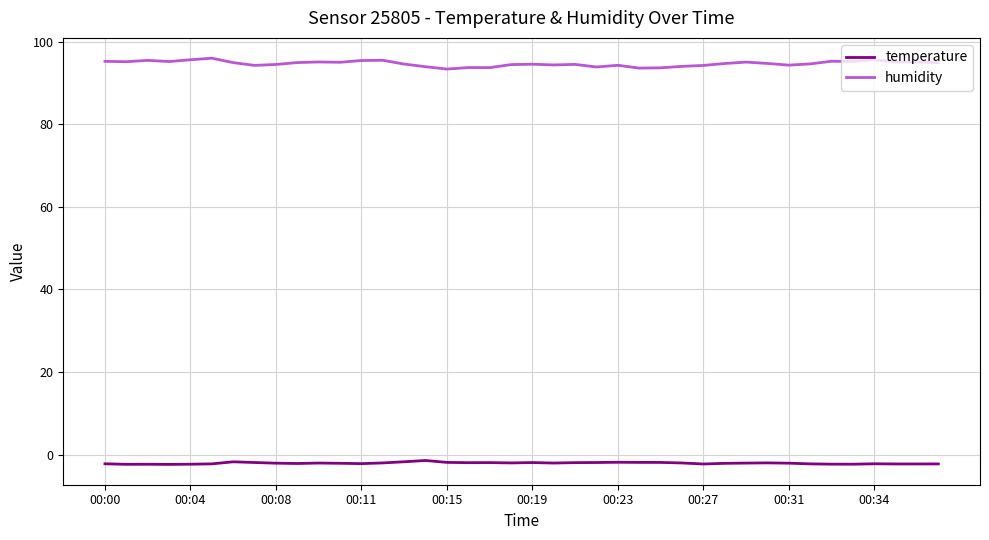

True or false: temperature and humidity cross at least once.

False